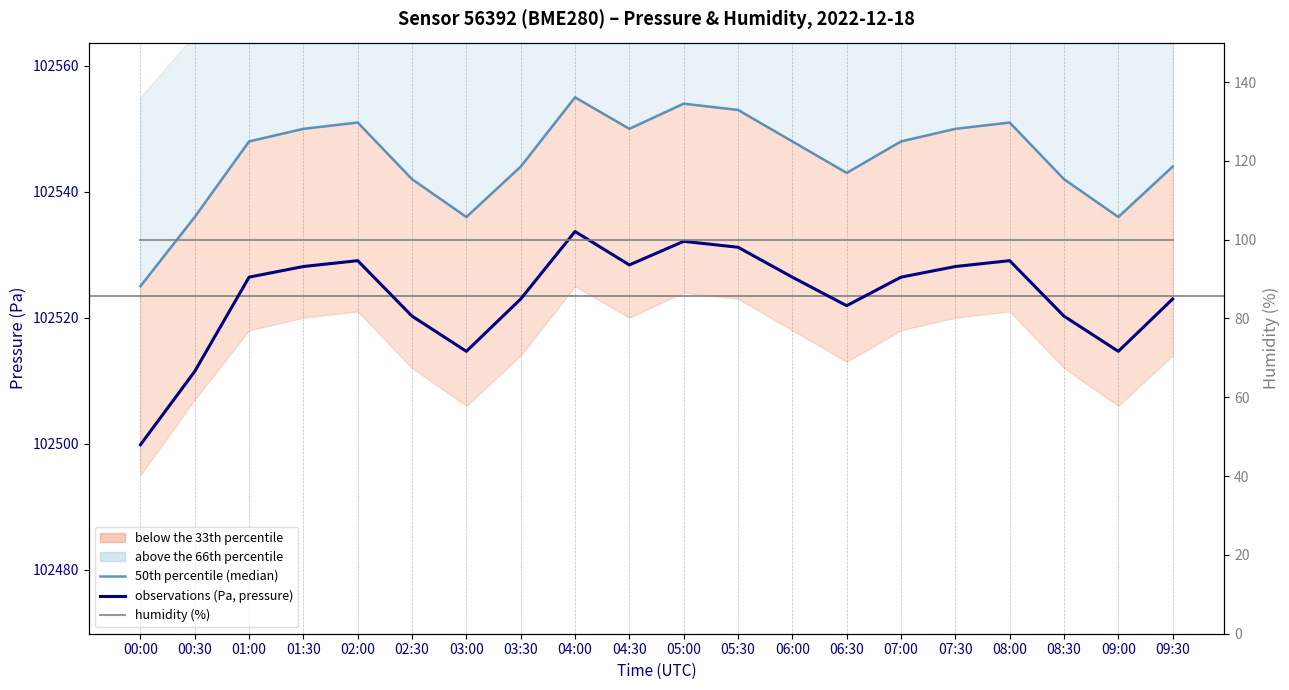

Where does the observations (Pa, pressure) series first go above 102526?

01:00